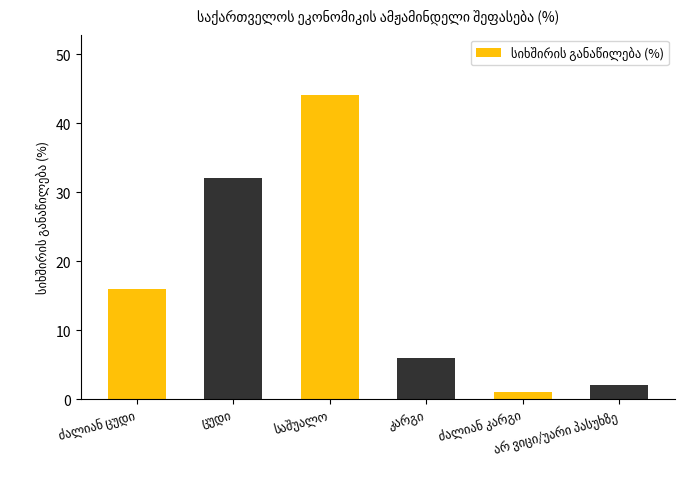

What is the greatest value displayed?

44